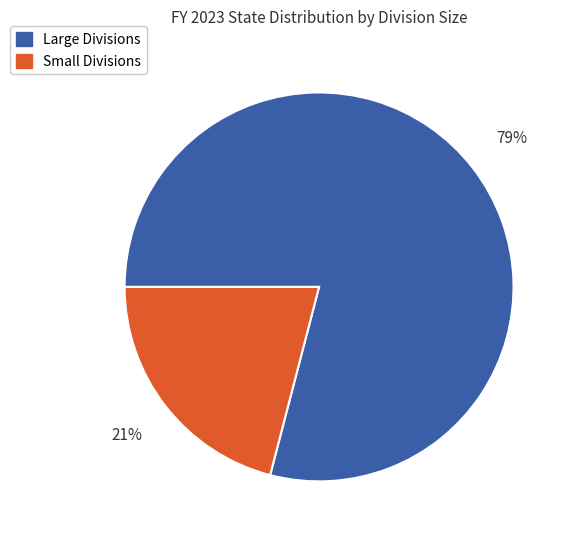

Rank the categories by value from lowest to highest.

Small Divisions, Large Divisions